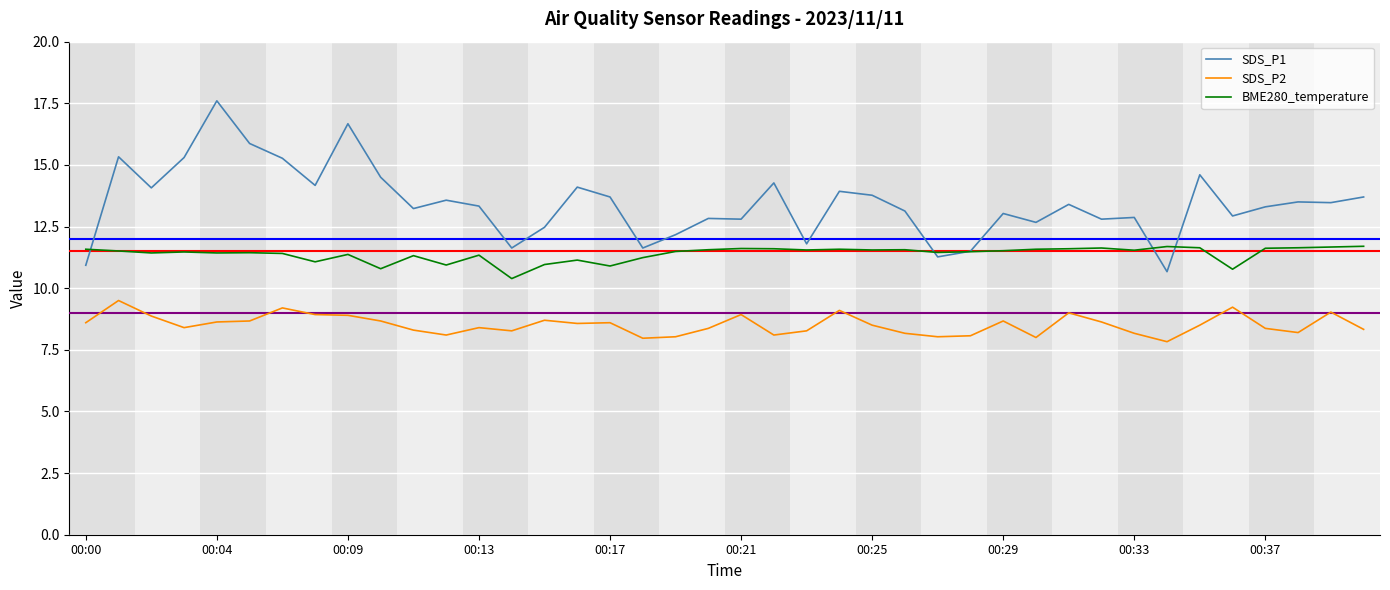

What is the smallest value displayed?

7.8